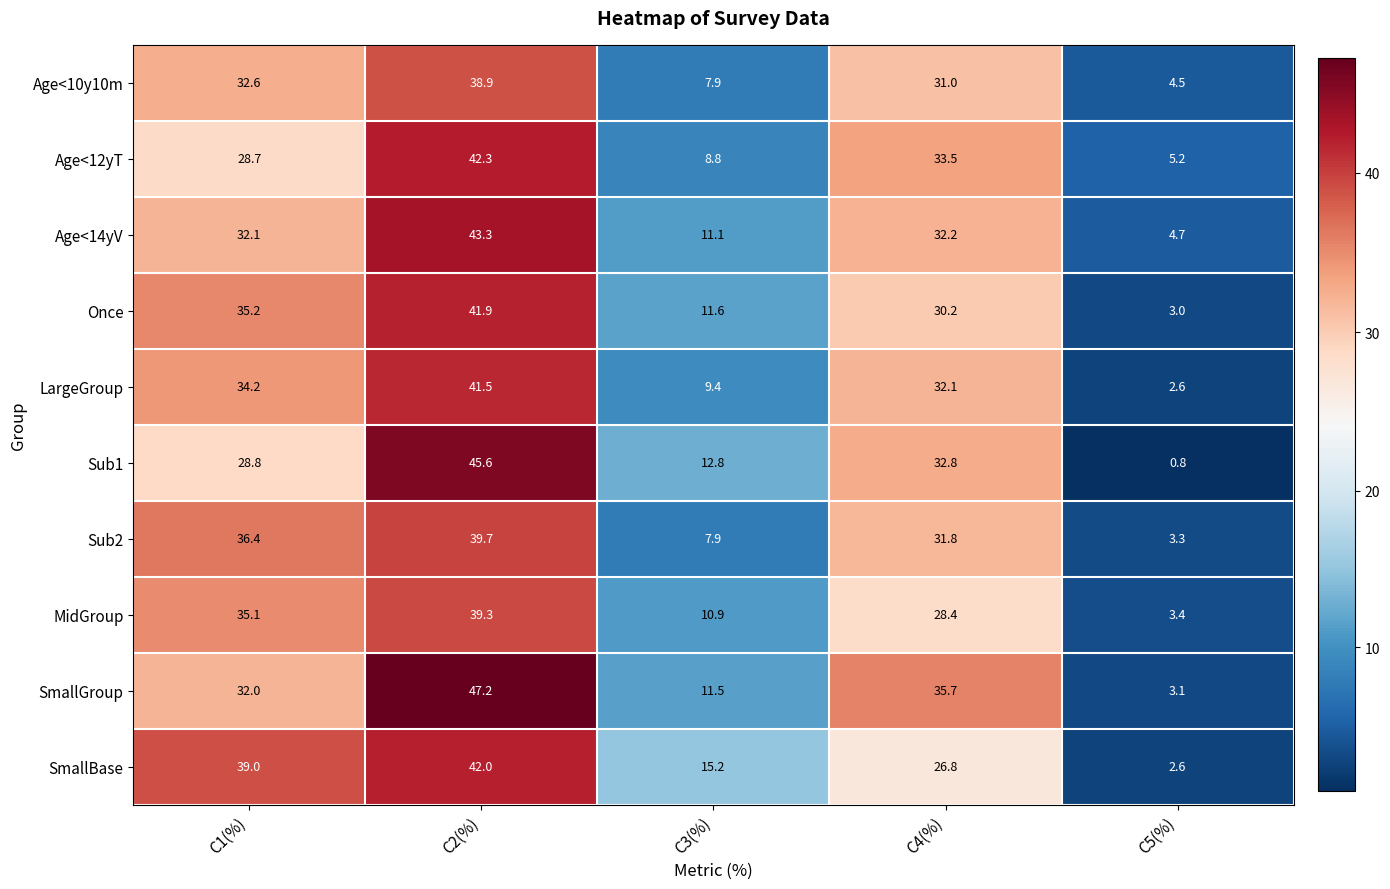

The value of Once at C1(%) is 35.2. True or false?

True